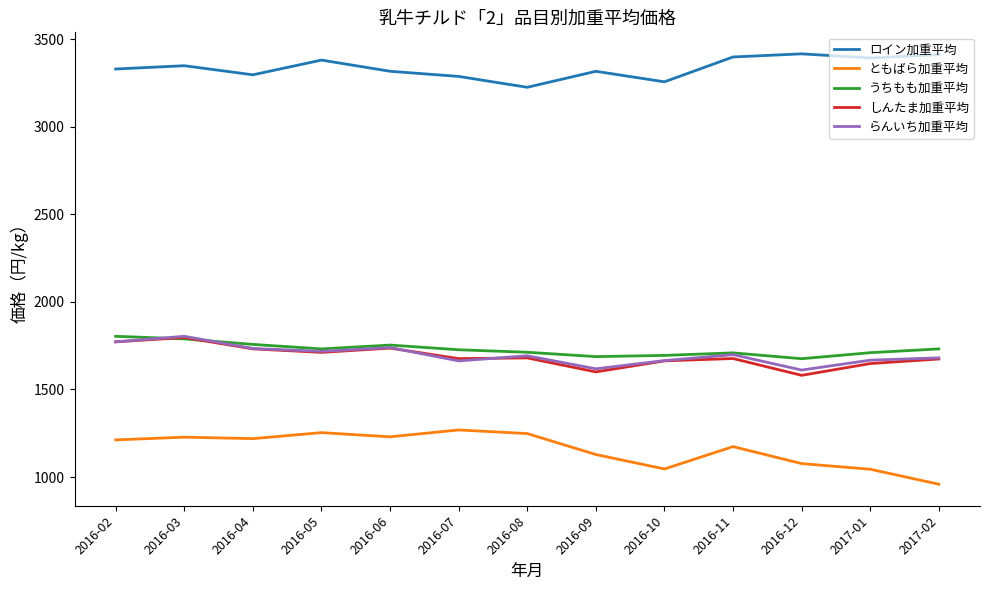

True or false: うちもも加重平均 and ともばら加重平均 intersect in this chart.

False